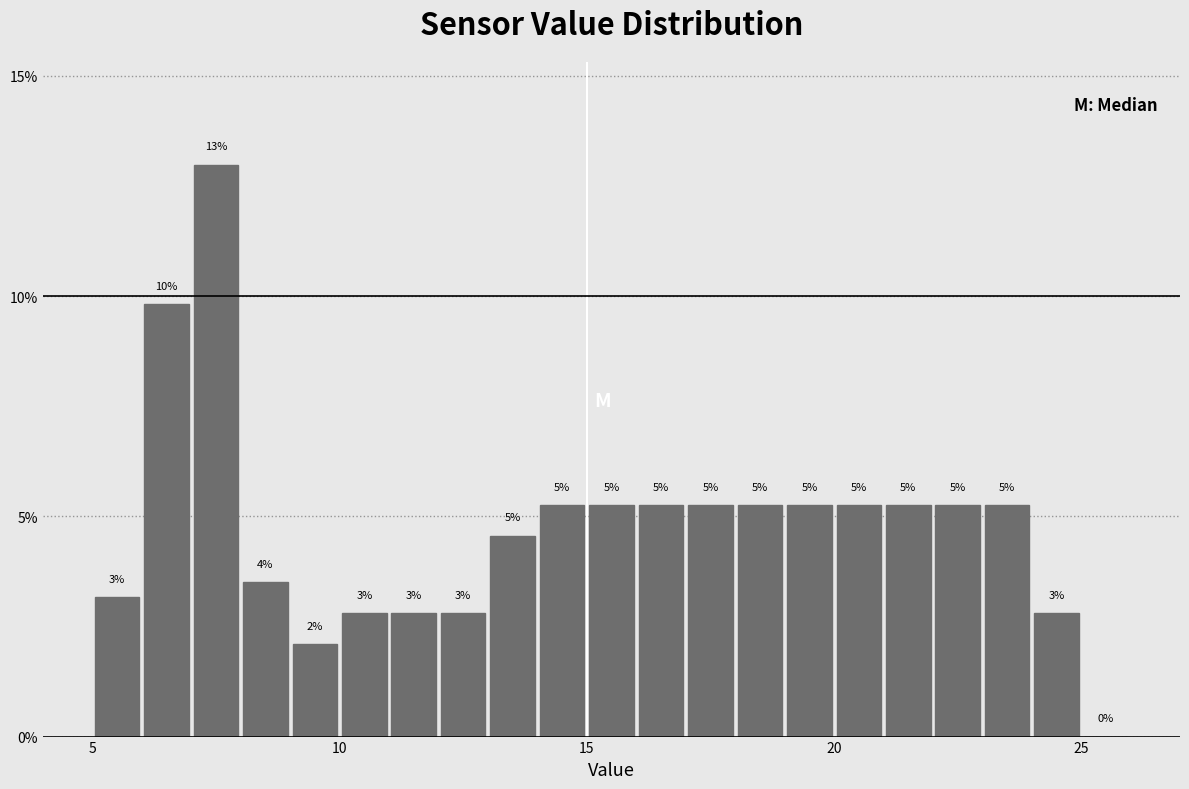

Around what value on the x-axis is the tallest bar? Give the approximate position of its centre, as read against the axis.

7.5